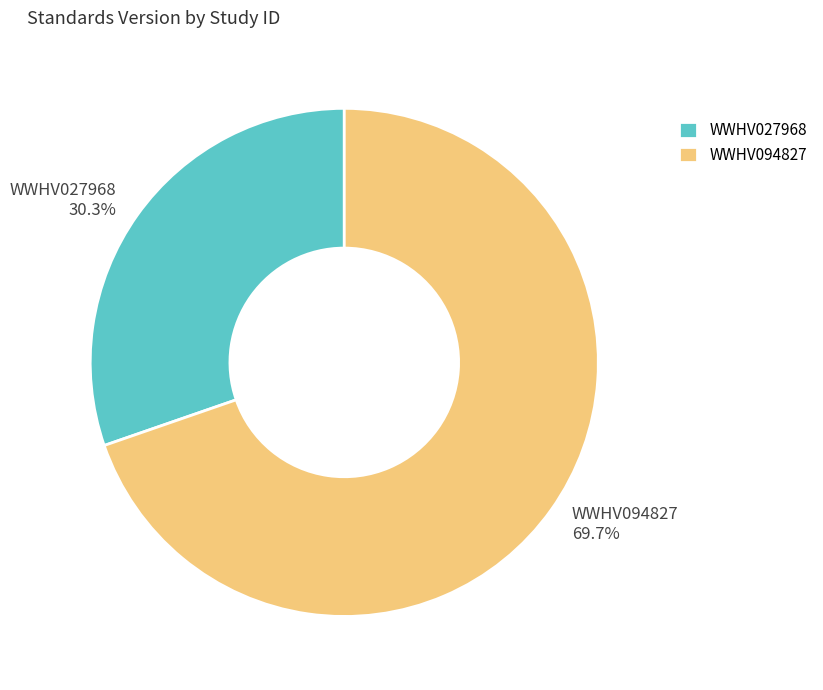

How many slices are in this pie chart?

2